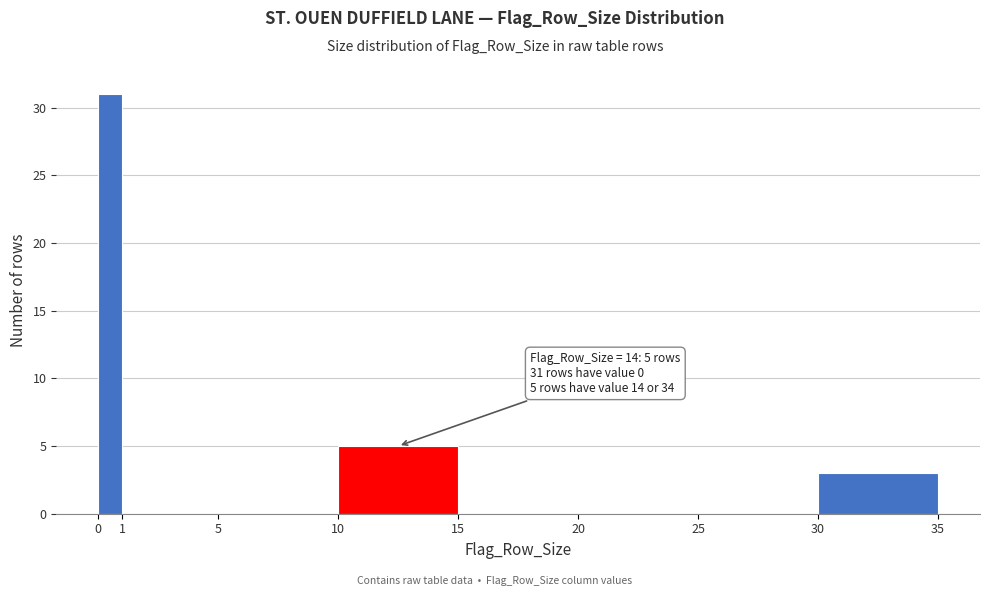

Which range on the x-axis has the tallest bar?

0 to 1